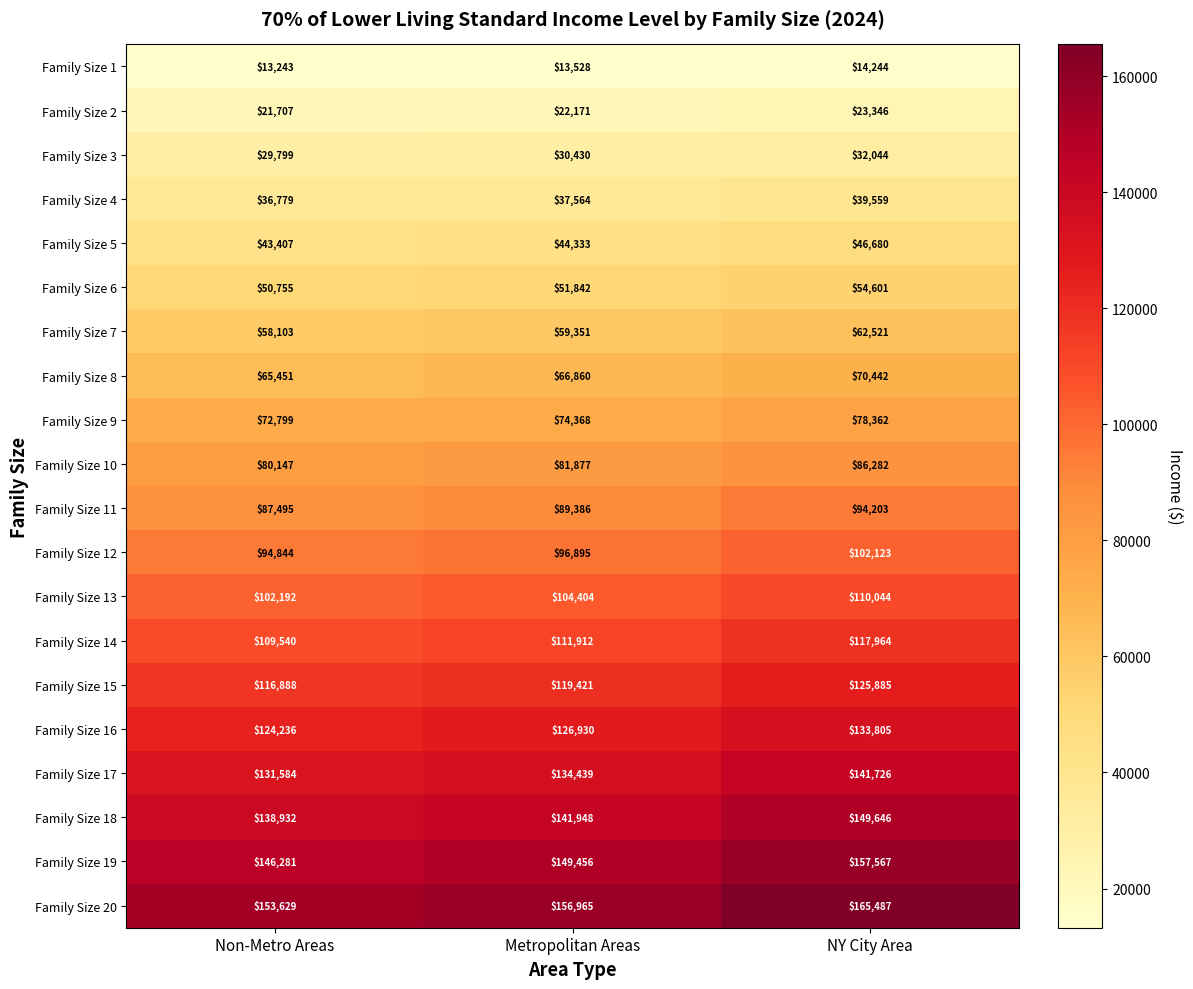

How many Family Size 14 values are between 109540 and 117964?

3